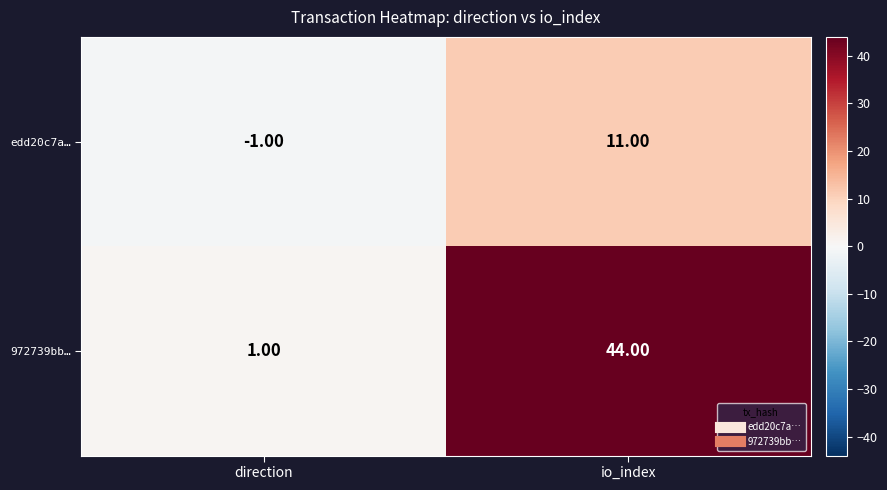

Which series changed the most between direction and io_index?

972739bb…